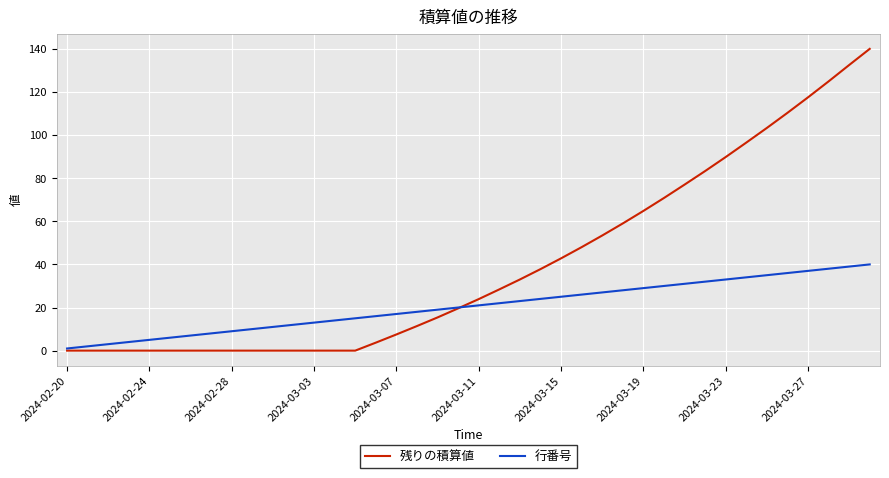

Which series has the largest total across all categories?

残りの積算値